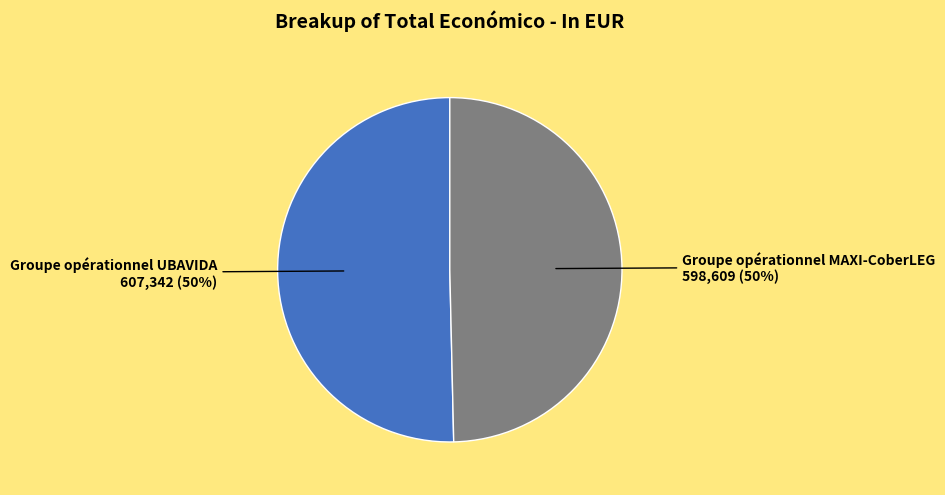

To the nearest percent, what is the average slice percentage?

50%